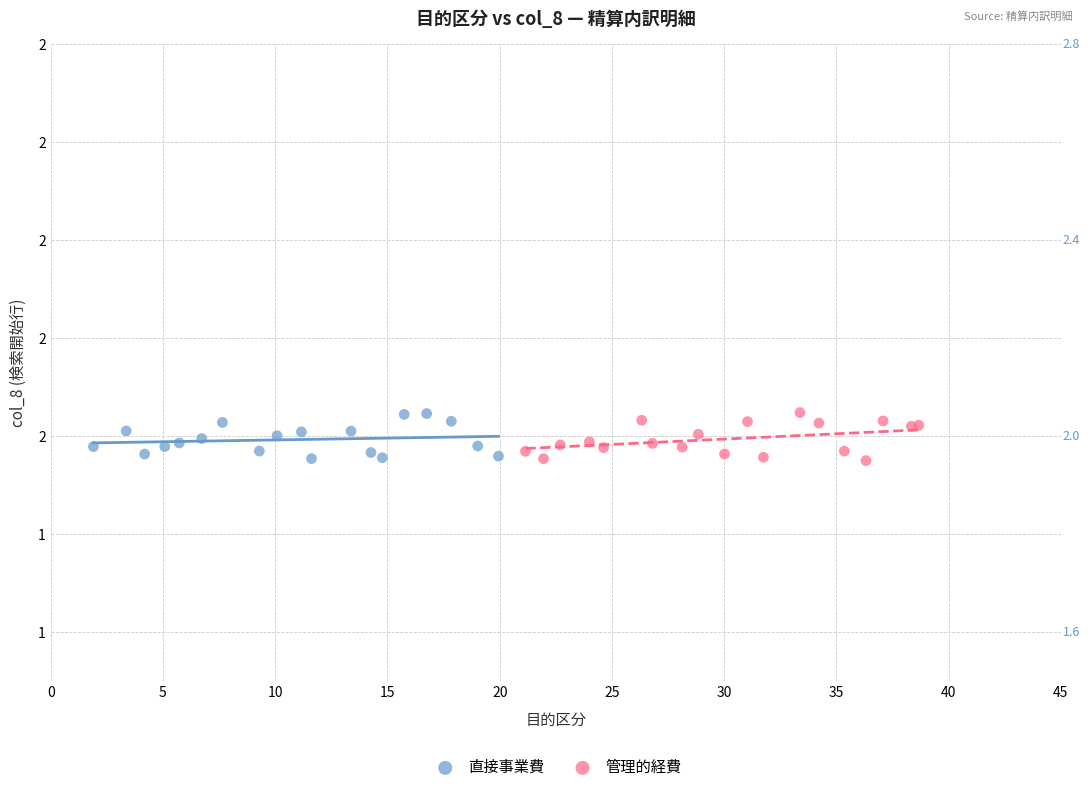

What are all the series names shown in the legend?

直接事業費, 管理的経費